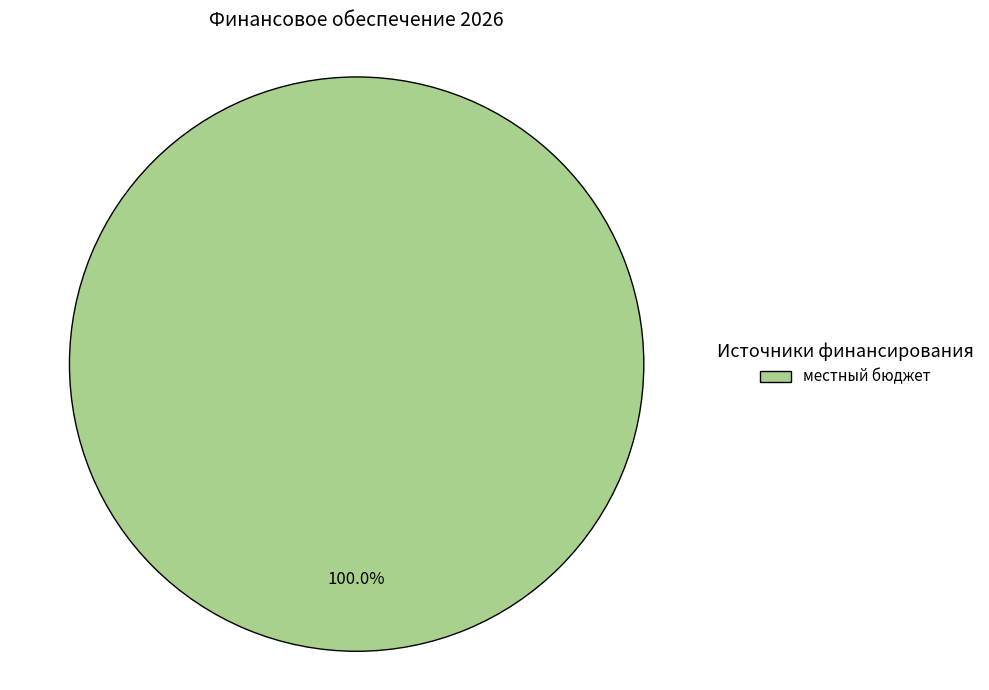

Rank the categories by value from lowest to highest.

местный бюджет